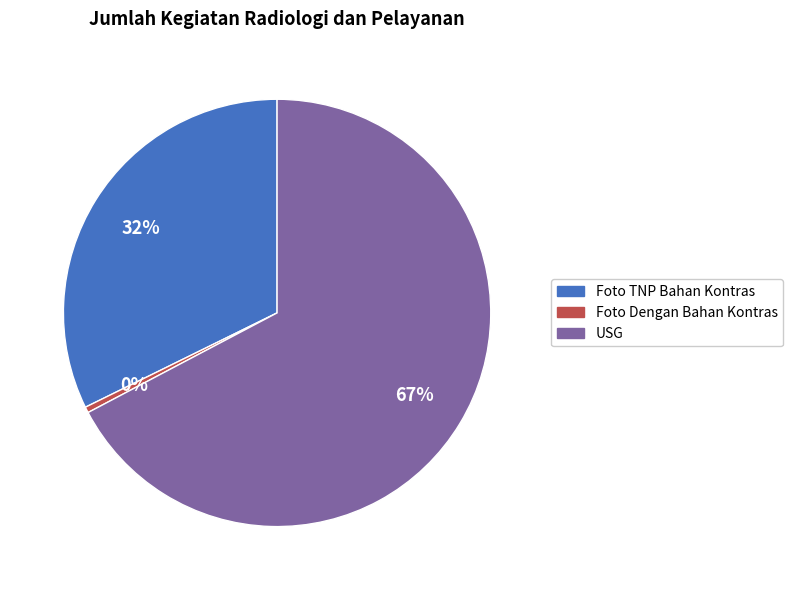

Does any single category account for the majority?

Yes